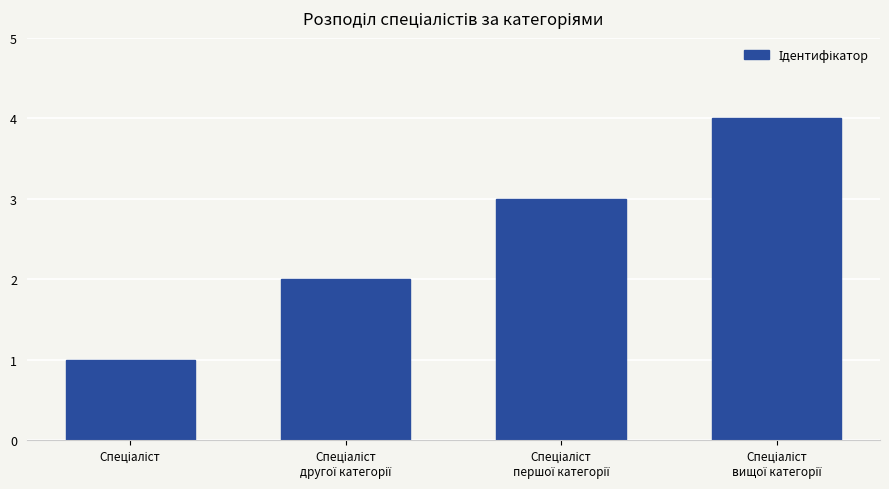

What is the sum of all values?

10